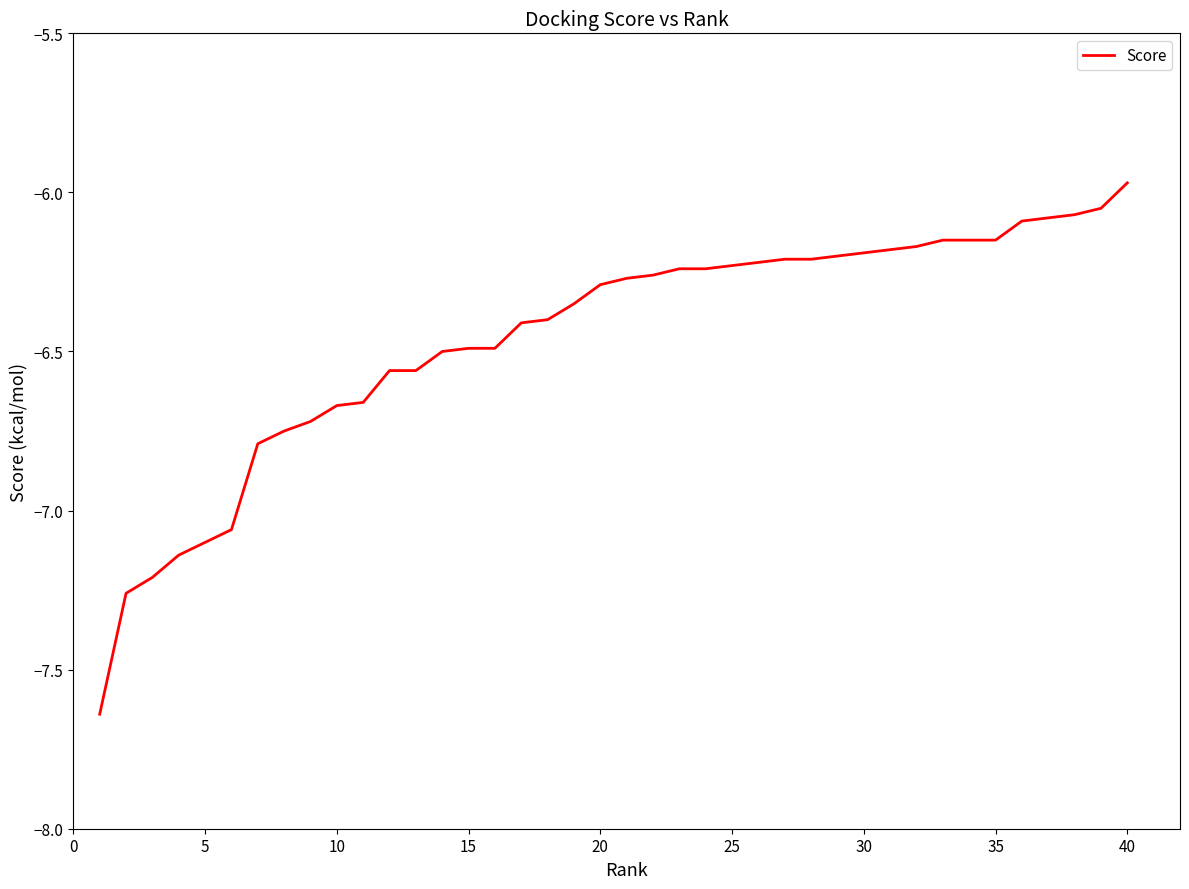

What is the difference between the maximum and minimum values?

1.7